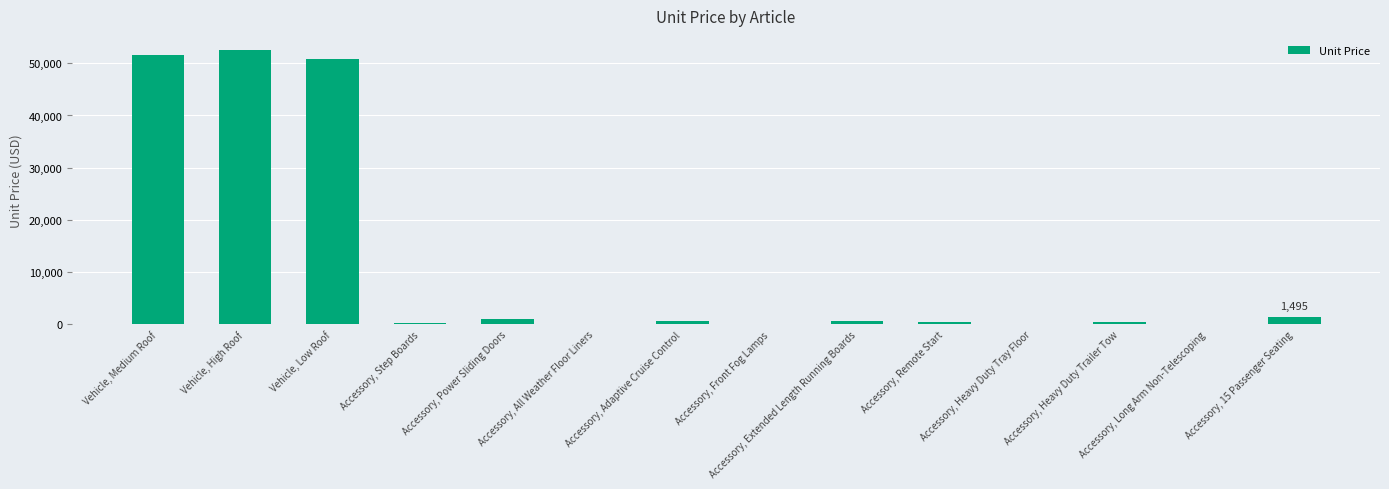

What is the sum of all values?

160286.4